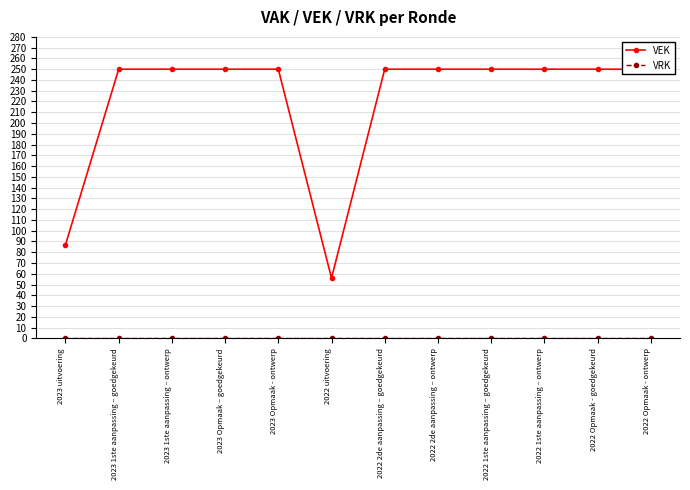

At which category is the sum across all series the highest?

2023 1ste aanpassing – goedgekeurd